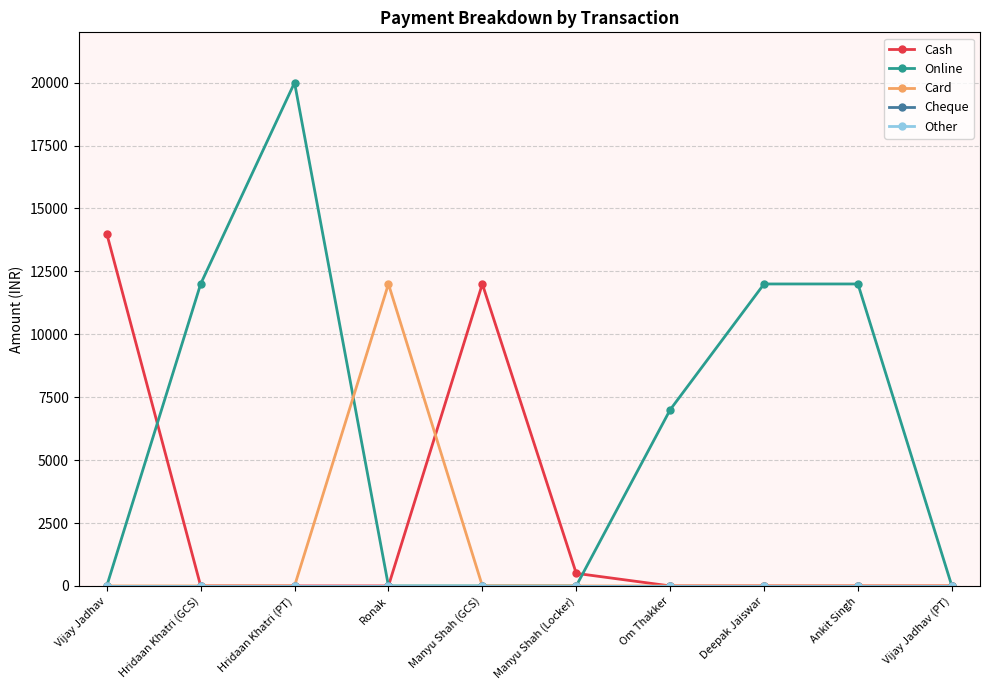

What position from the left is Om Thakker?

7